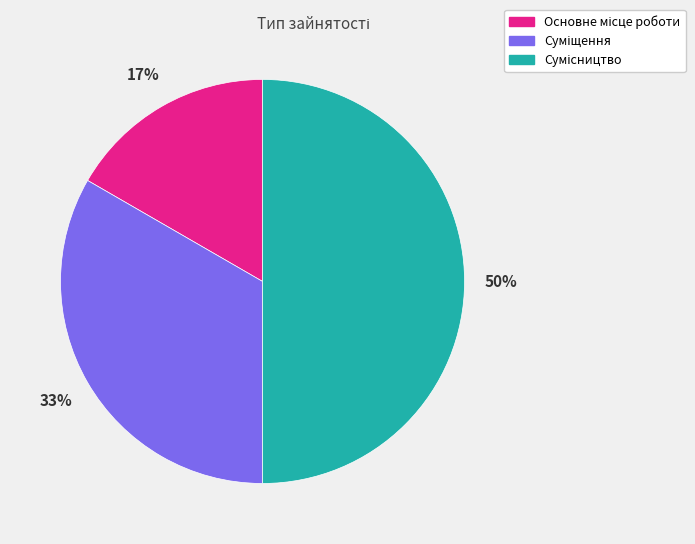

To the nearest percent, what is the difference between the largest and smallest slice percentages?

33%